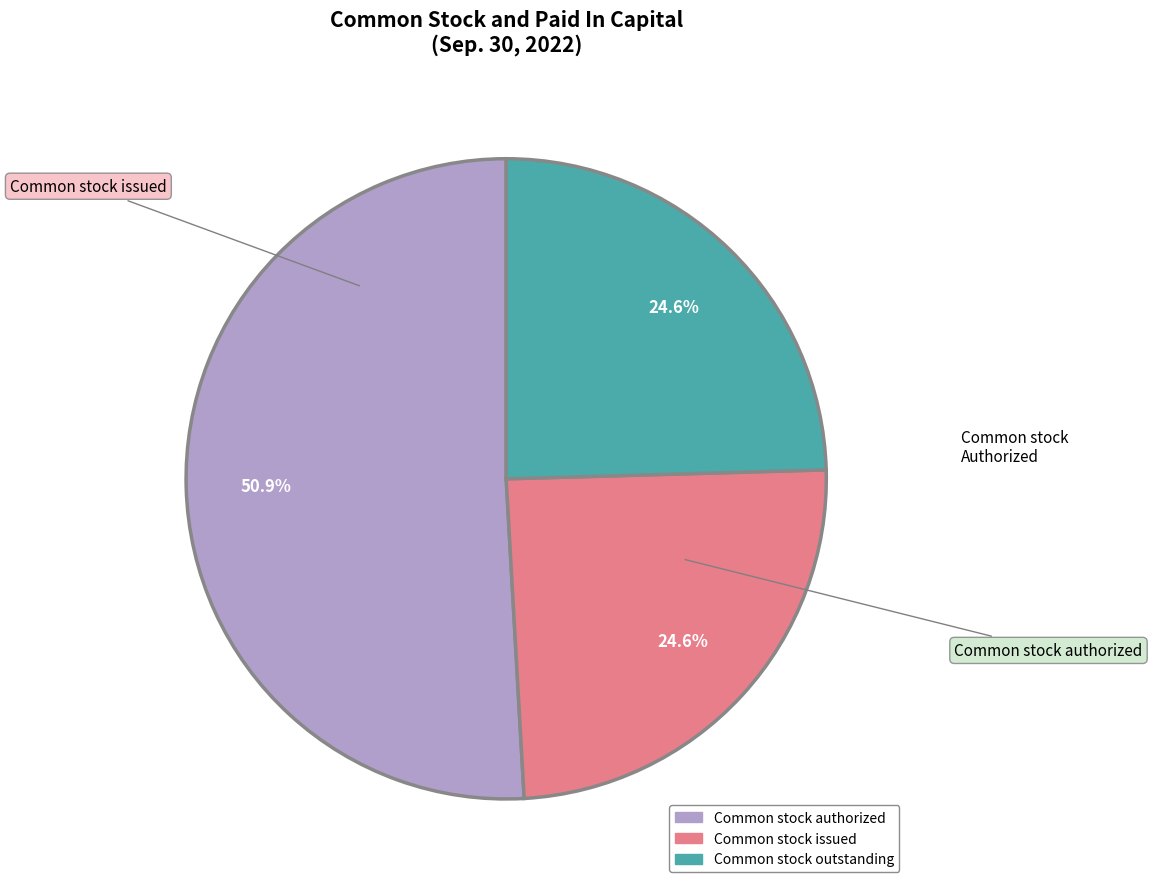

Which category accounts for the majority?

Common stock authorized